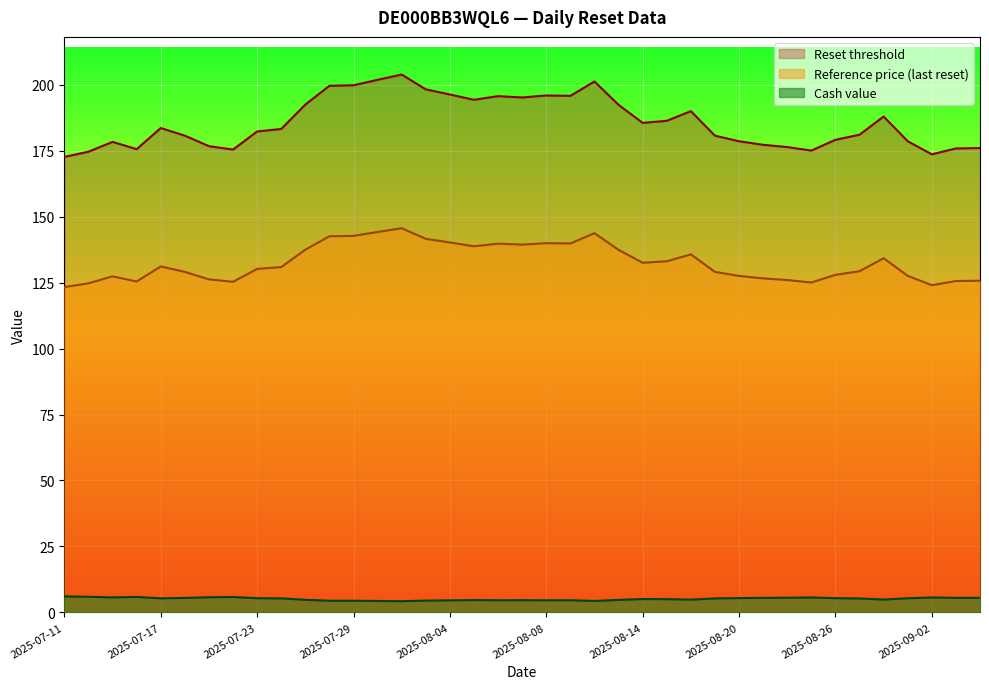

Reading right to left, extract all data points from this chart.

Reset threshold: 2025-07-11=172.6	2025-07-14=174.6	2025-07-15=178.3	2025-07-16=175.6	2025-07-17=183.6	2025-07-18=180.7	2025-07-21=176.7	2025-07-22=175.4	2025-07-23=182.3	2025-07-24=183.2	2025-07-25=192.5	2025-07-28=199.6	2025-07-29=199.8	2025-07-30=201.8	2025-07-31=203.8	2025-08-01=198.2	2025-08-04=196.3	2025-08-05=194.3	2025-08-06=195.7	2025-08-07=195.1	2025-08-08=195.9	2025-08-11=195.8	2025-08-12=201.2	2025-08-13=192.4	2025-08-14=185.5	2025-08-15=186.3	2025-08-18=190.0	2025-08-19=180.7	2025-08-20=178.6	2025-08-21=177.2	2025-08-22=176.4	2025-08-25=175.0	2025-08-26=179.1	2025-08-27=181.0	2025-08-28=187.9	2025-08-29=178.6	2025-09-02=173.6	2025-09-03=175.8	2025-09-04=176.0
Reference price (last reset): 2025-07-11=123.3	2025-07-14=124.7	2025-07-15=127.4	2025-07-16=125.4	2025-07-17=131.1	2025-07-18=129.1	2025-07-21=126.2	2025-07-22=125.3	2025-07-23=130.2	2025-07-24=130.9	2025-07-25=137.5	2025-07-28=142.6	2025-07-29=142.7	2025-07-30=144.2	2025-07-31=145.6	2025-08-01=141.6	2025-08-04=140.2	2025-08-05=138.8	2025-08-06=139.8	2025-08-07=139.4	2025-08-08=139.9	2025-08-11=139.8	2025-08-12=143.7	2025-08-13=137.4	2025-08-14=132.5	2025-08-15=133.1	2025-08-18=135.7	2025-08-19=129.1	2025-08-20=127.5	2025-08-21=126.6	2025-08-22=126.0	2025-08-25=125.0	2025-08-26=127.9	2025-08-27=129.3	2025-08-28=134.2	2025-08-29=127.5	2025-09-02=124.0	2025-09-03=125.6	2025-09-04=125.7
Cash value: 2025-07-11=6.1	2025-07-14=5.9	2025-07-15=5.7	2025-07-16=5.9	2025-07-17=5.3	2025-07-18=5.5	2025-07-21=5.8	2025-07-22=5.8	2025-07-23=5.4	2025-07-24=5.3	2025-07-25=4.8	2025-07-28=4.4	2025-07-29=4.4	2025-07-30=4.3	2025-07-31=4.2	2025-08-01=4.5	2025-08-04=4.6	2025-08-05=4.7	2025-08-06=4.6	2025-08-07=4.6	2025-08-08=4.6	2025-08-11=4.6	2025-08-12=4.3	2025-08-13=4.7	2025-08-14=5.1	2025-08-15=5.0	2025-08-18=4.8	2025-08-19=5.3	2025-08-20=5.4	2025-08-21=5.5	2025-08-22=5.6	2025-08-25=5.7	2025-08-26=5.4	2025-08-27=5.3	2025-08-28=4.9	2025-08-29=5.4	2025-09-02=5.7	2025-09-03=5.5	2025-09-04=5.5